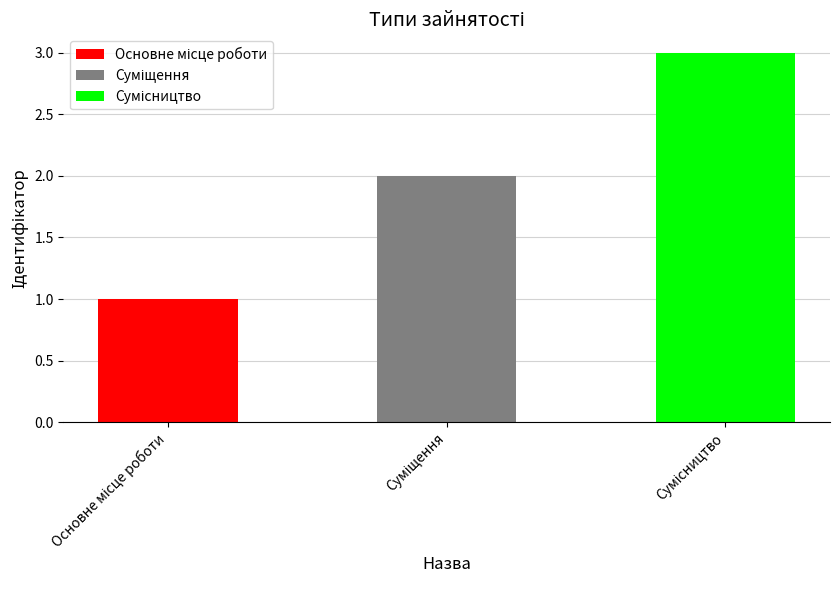

Where does the data first go above 2?

Сумісництво